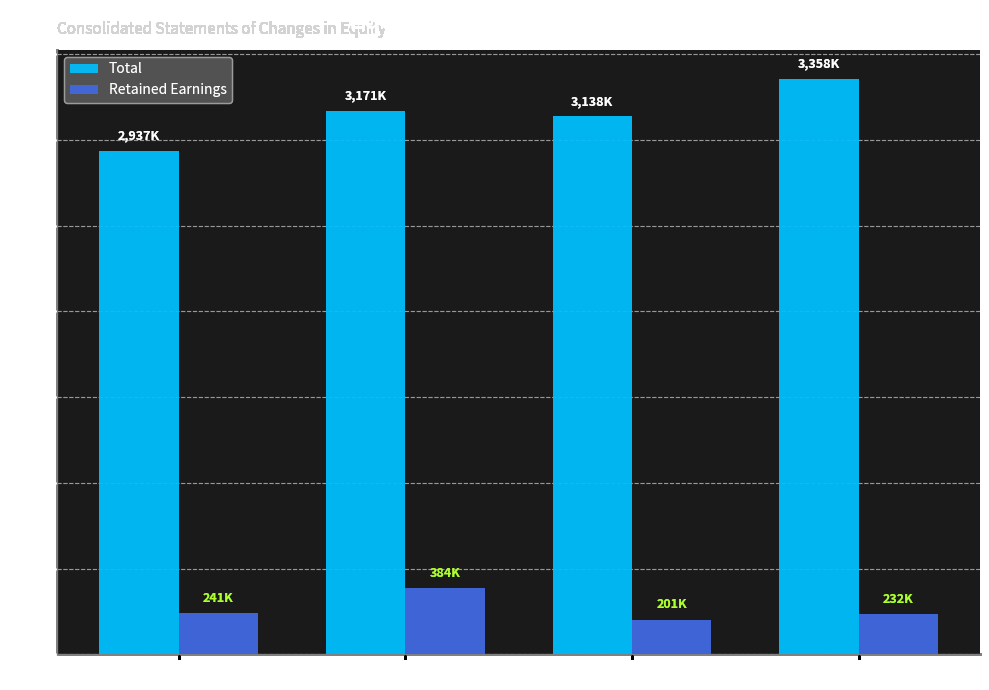

Which series has the largest range (max minus min)?

Total